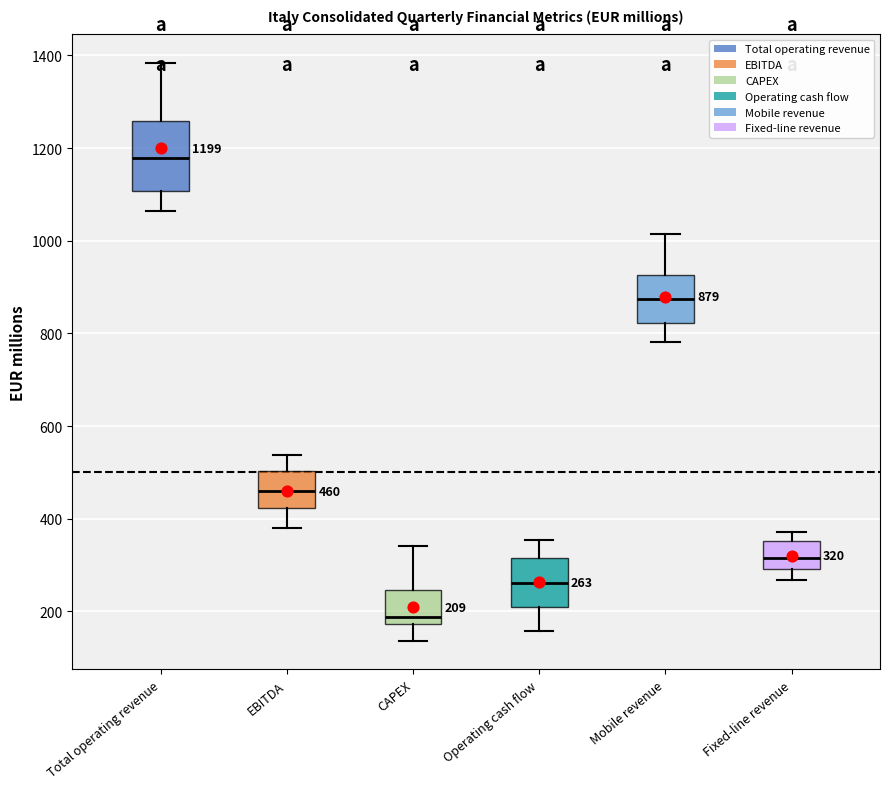

Which box has the lowest median line?

CAPEX